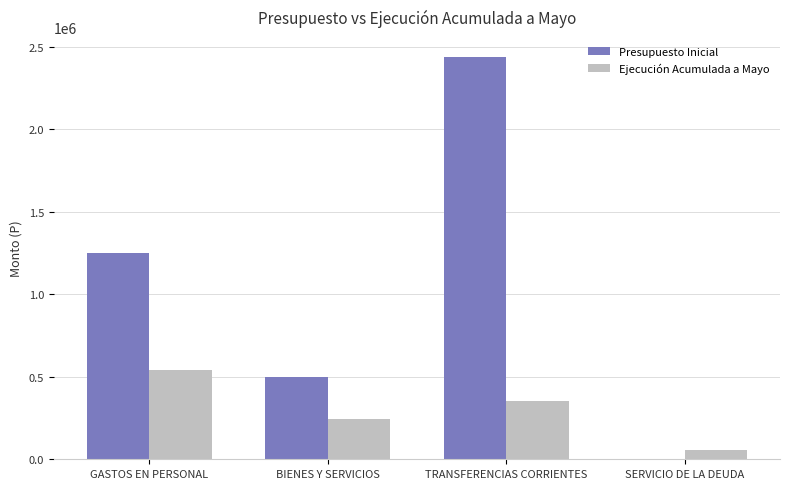

Which series has the largest total across all categories?

Presupuesto Inicial